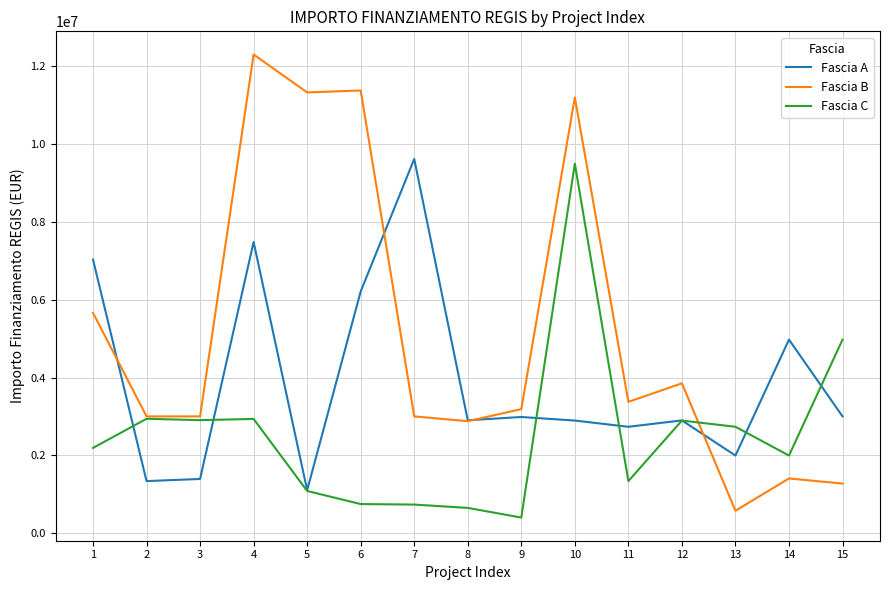

At how many categories does at least one series exceed 8696083?

5